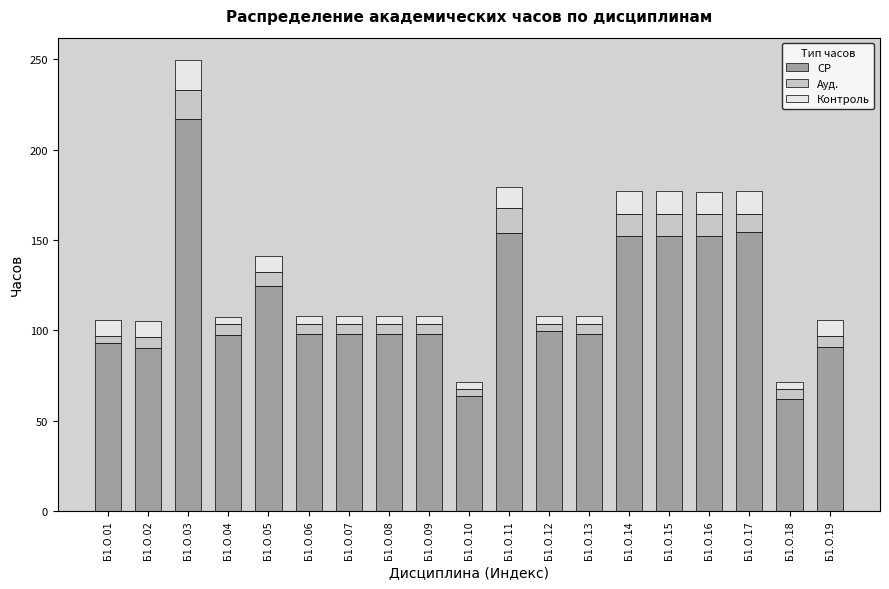

What is the value of the СР bar at the 18th from the left?

61.7